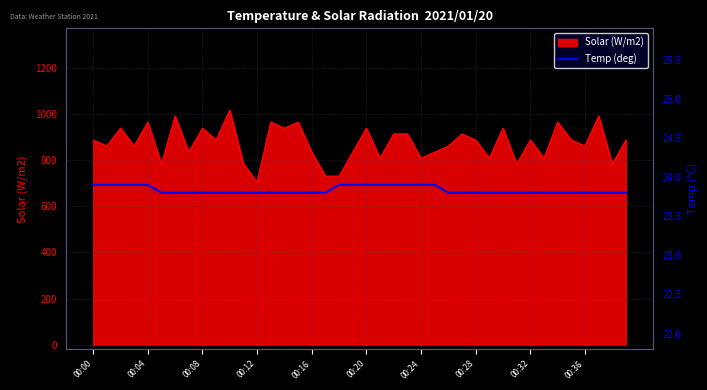

What is the minimum value for Solar (W/m2)?

706.1